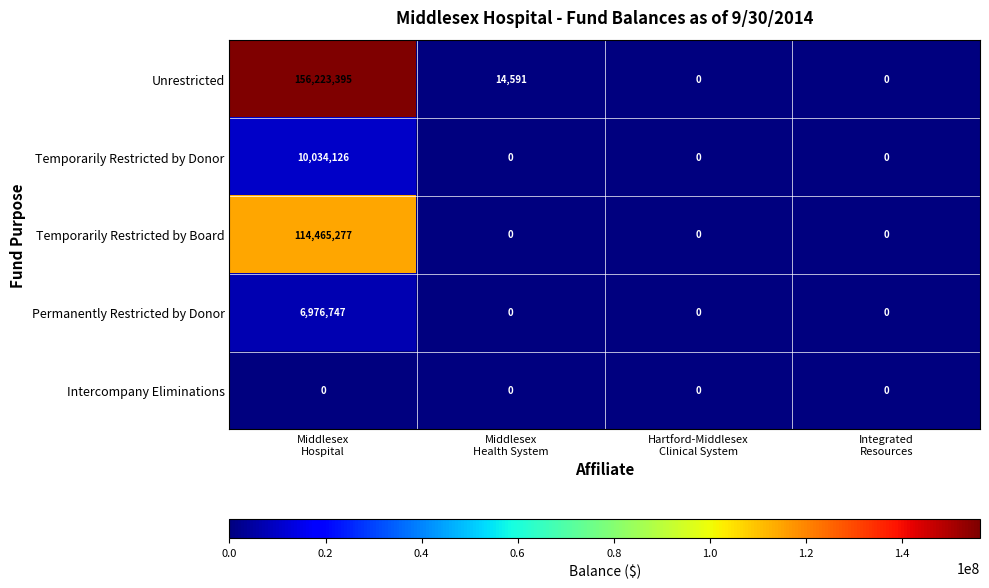

Which category has the highest value across all series?

Middlesex
Hospital